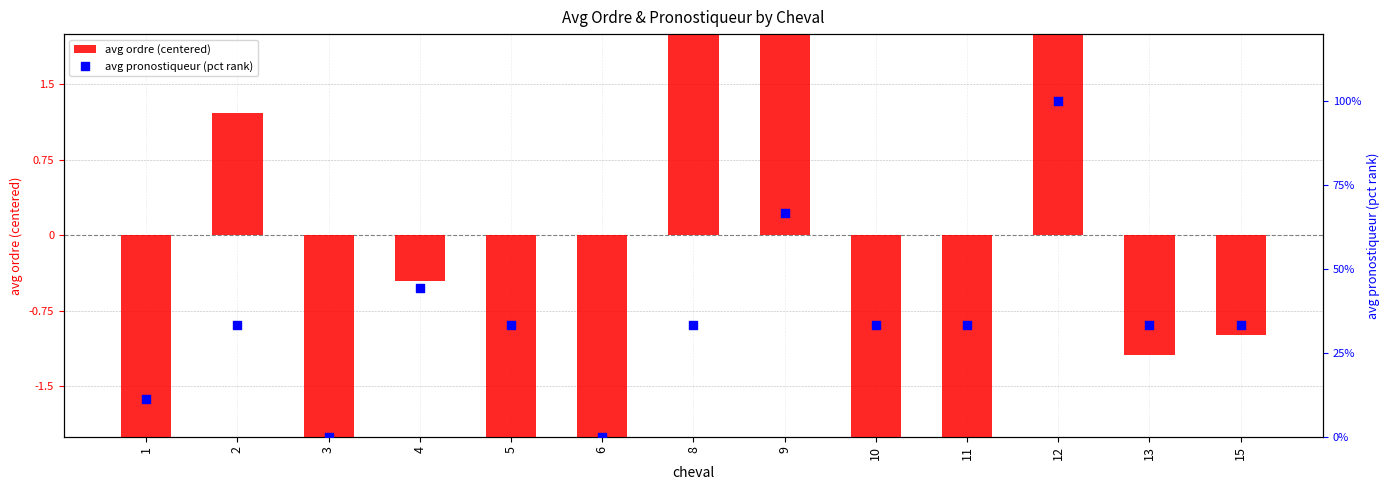

At how many categories does at least one series exceed 90?

1